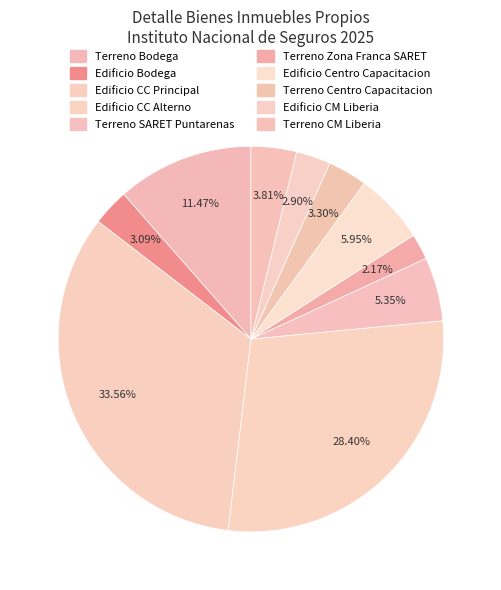

Is there a majority slice in this chart?

No